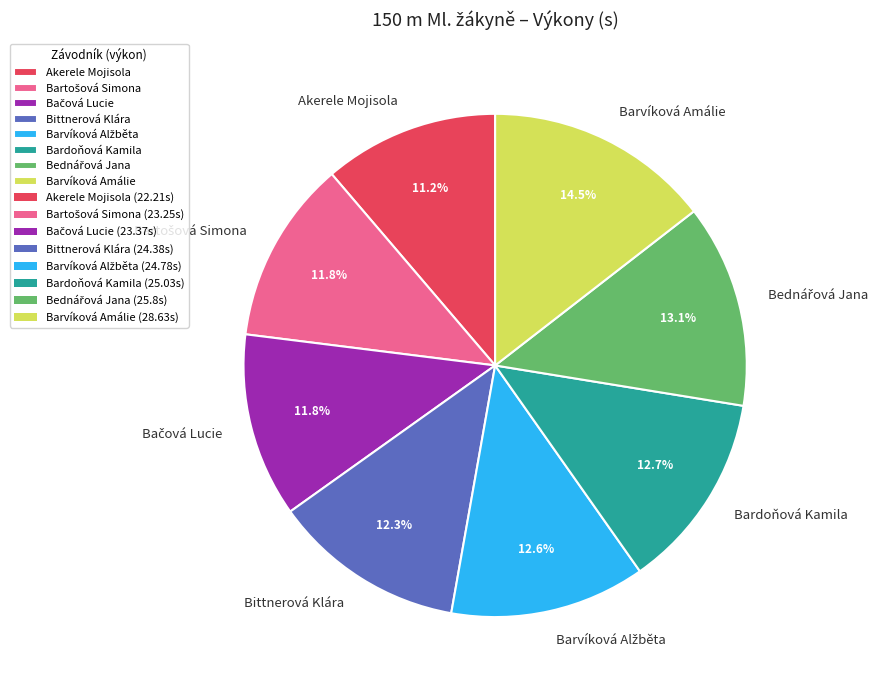

What is the total percentage of Bardoňová Kamila and Barvíková Amálie?

27.2%